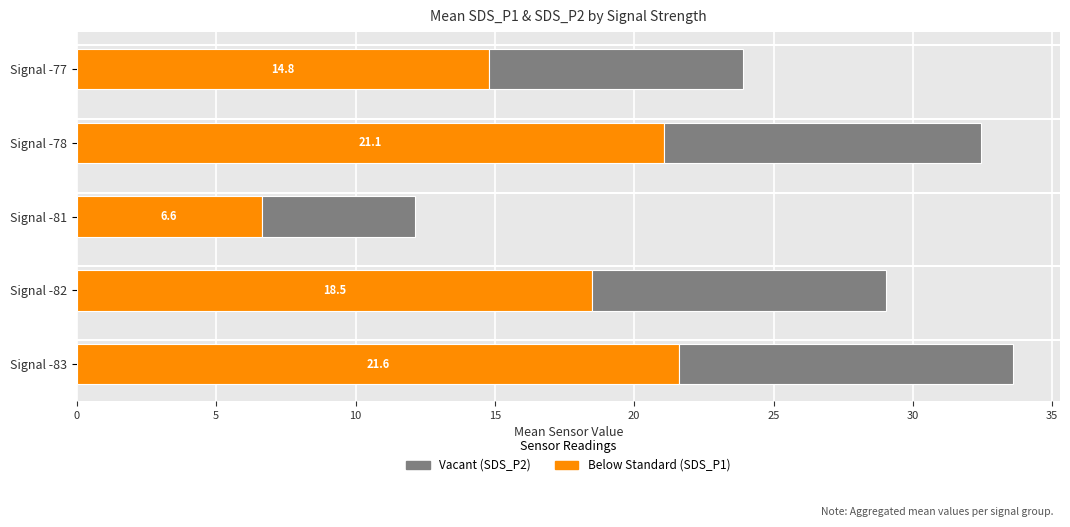

At which category is the sum across all series the highest?

Signal -83